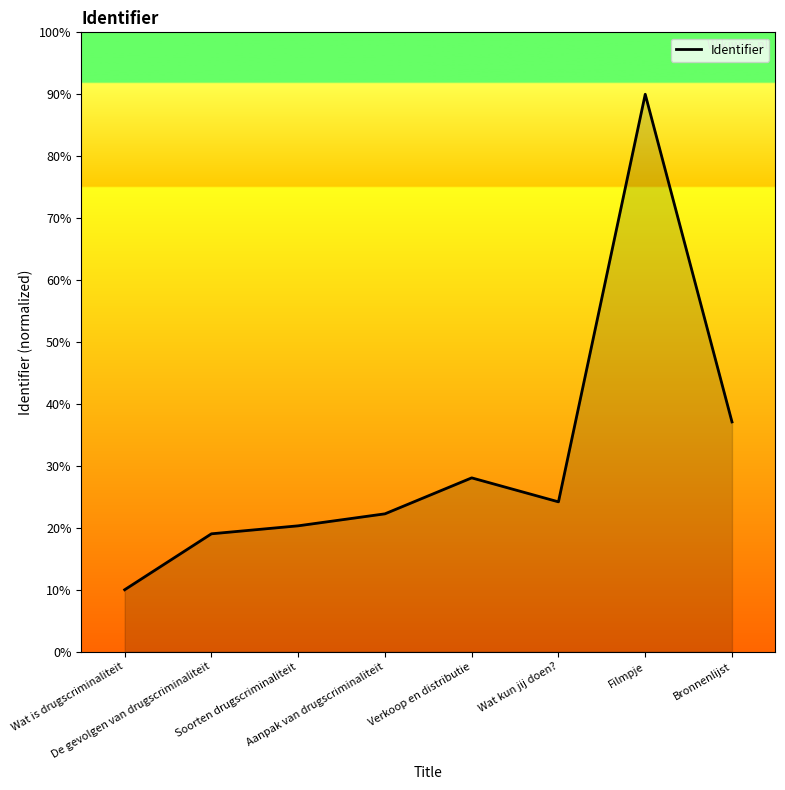

What is the greatest value displayed?

90.0